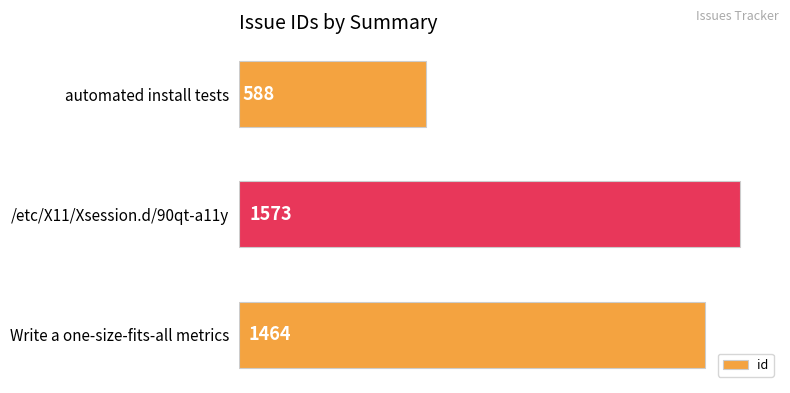

List the labels in order of value, largest first.

/etc/X11/Xsession.d/90qt-a11y, Write a one-size-fits-all metrics, automated install tests